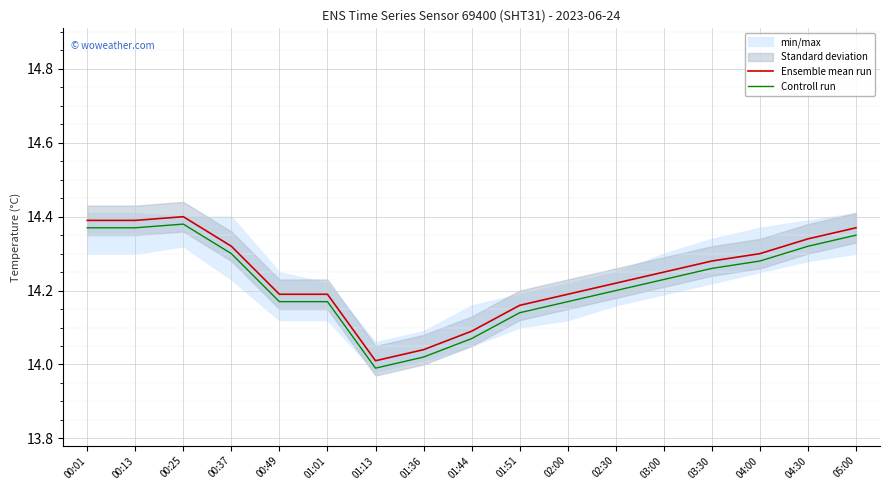

What is the label of the 1st point from the left?

00:01